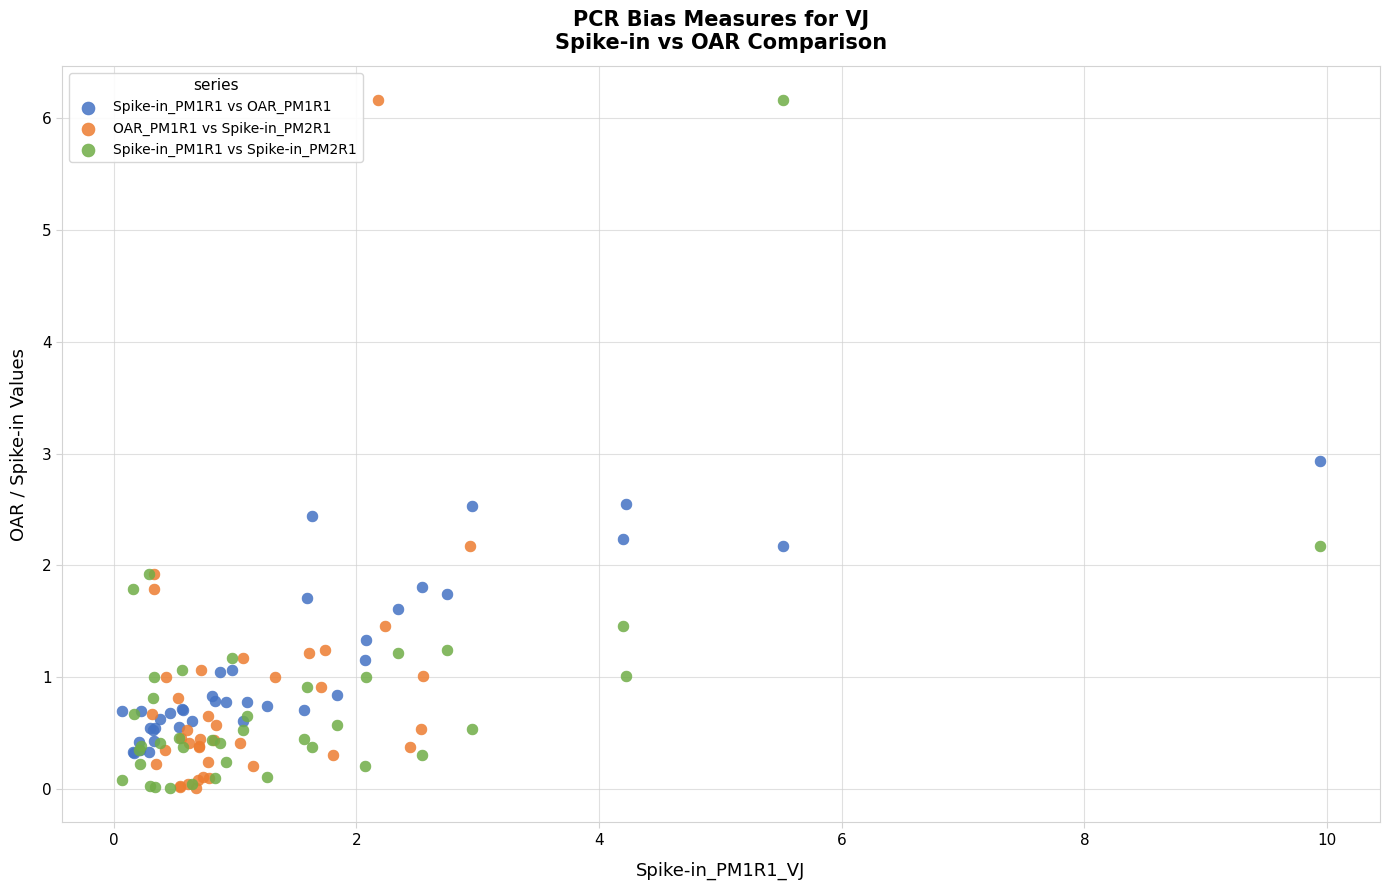

What are all the series names shown in the legend?

Spike-in_PM1R1 vs OAR_PM1R1, OAR_PM1R1 vs Spike-in_PM2R1, Spike-in_PM1R1 vs Spike-in_PM2R1